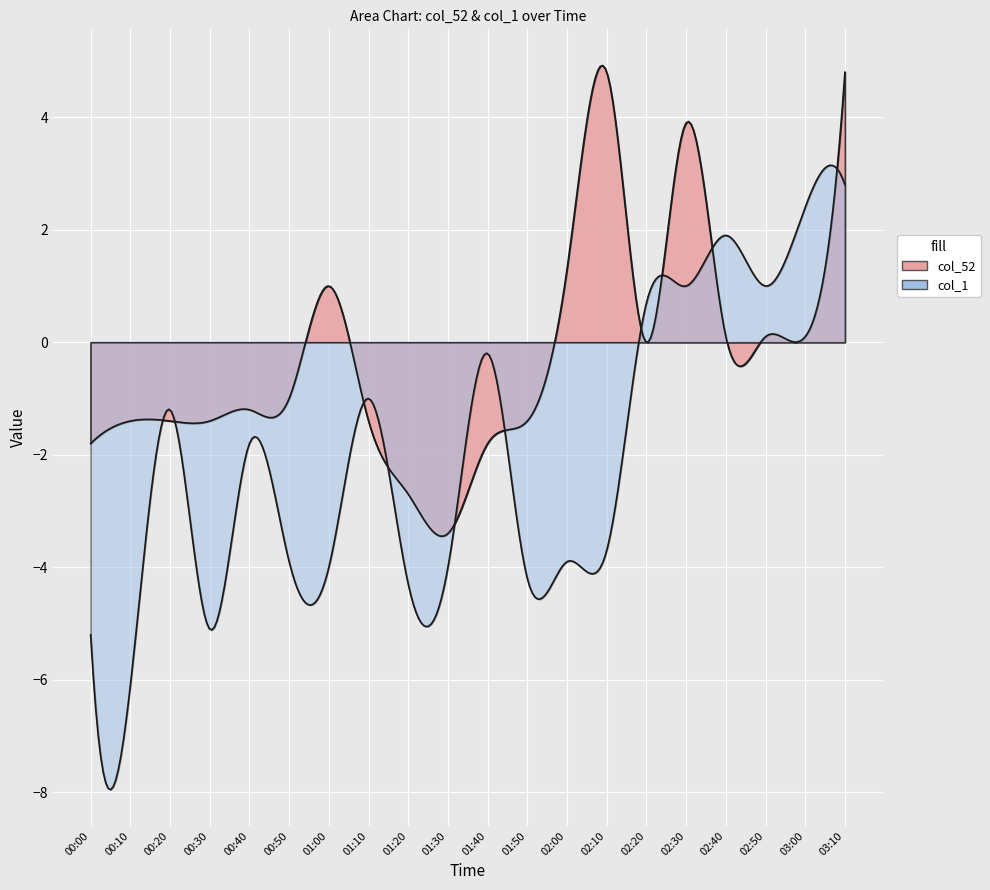

How many series are shown in this chart?

2